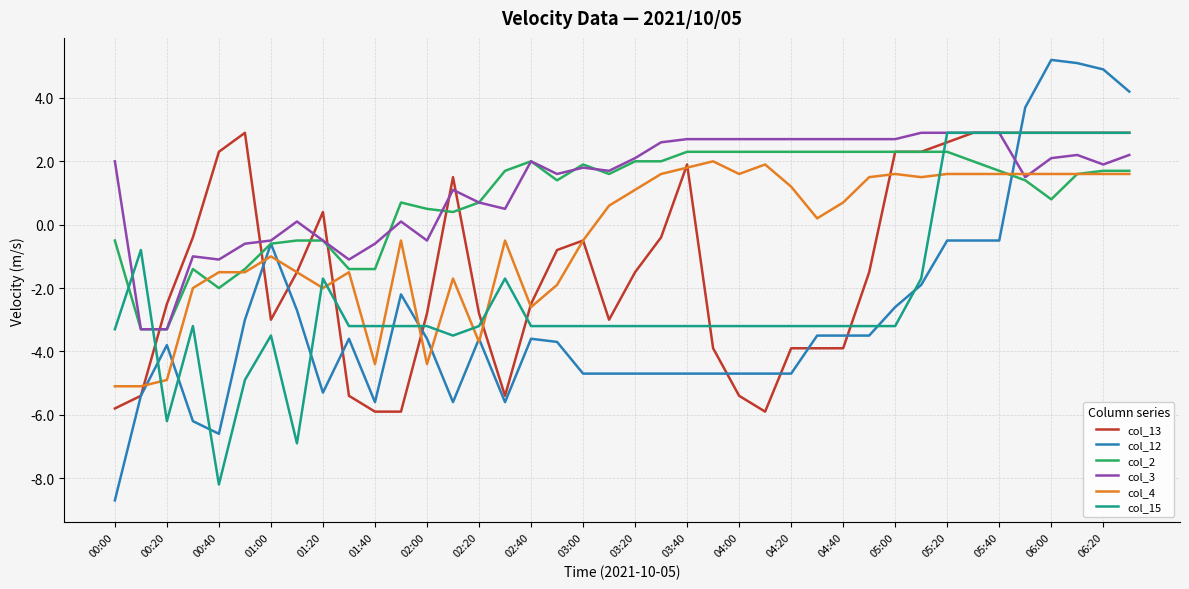

What is the difference between the maximum and minimum values in the col_4 series?

7.1